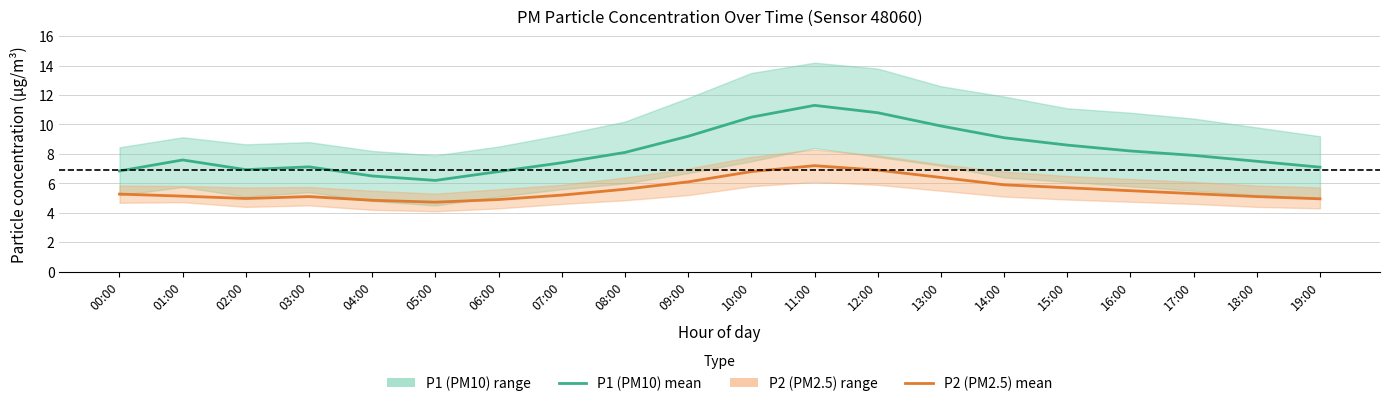

What is the total value across all series at 18:00?

12.6